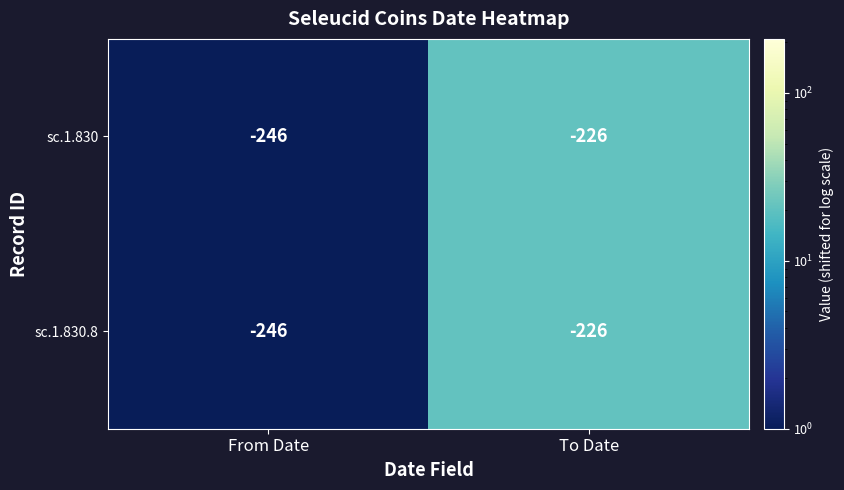

Is the value of sc.1.830 at To Date greater than the value of sc.1.830.8 at From Date?

Yes